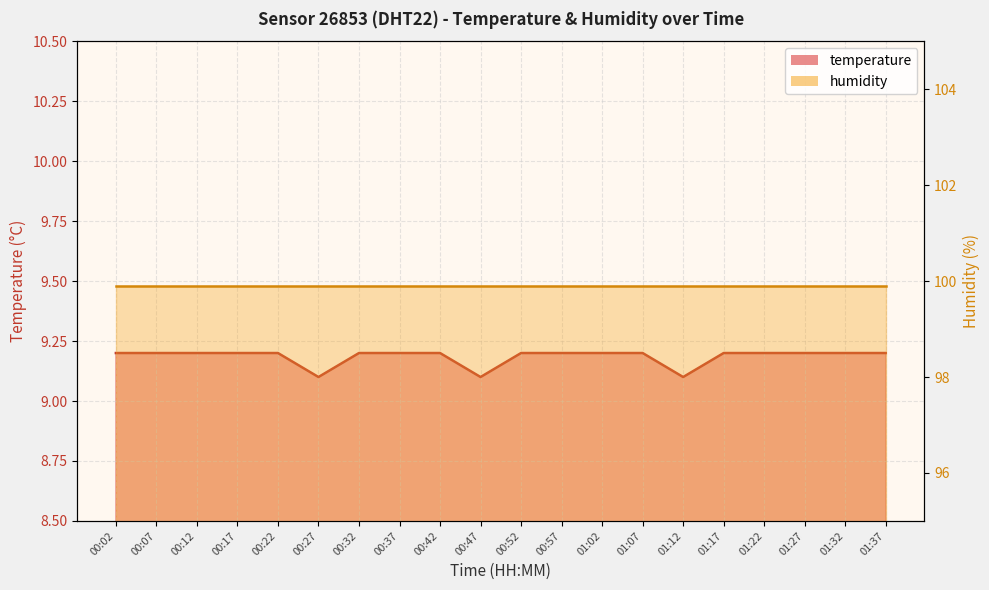

Rank the categories by value from lowest to highest.

00:27, 00:47, 01:12, 00:02, 00:07, 00:12, 00:17, 00:22, 00:32, 00:37, 00:42, 00:52, 00:57, 01:02, 01:07, 01:17, 01:22, 01:27, 01:32, 01:37